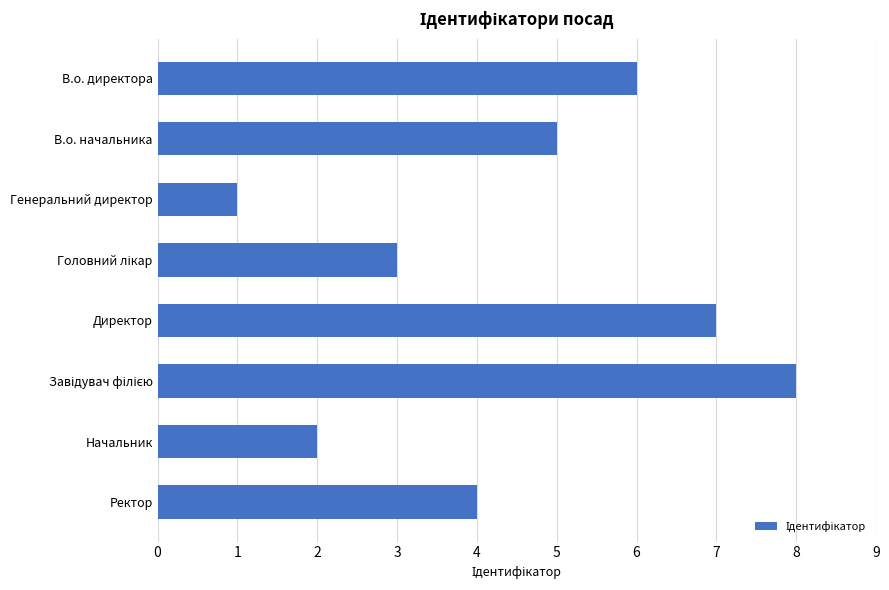

What is the maximum value shown in the chart?

8